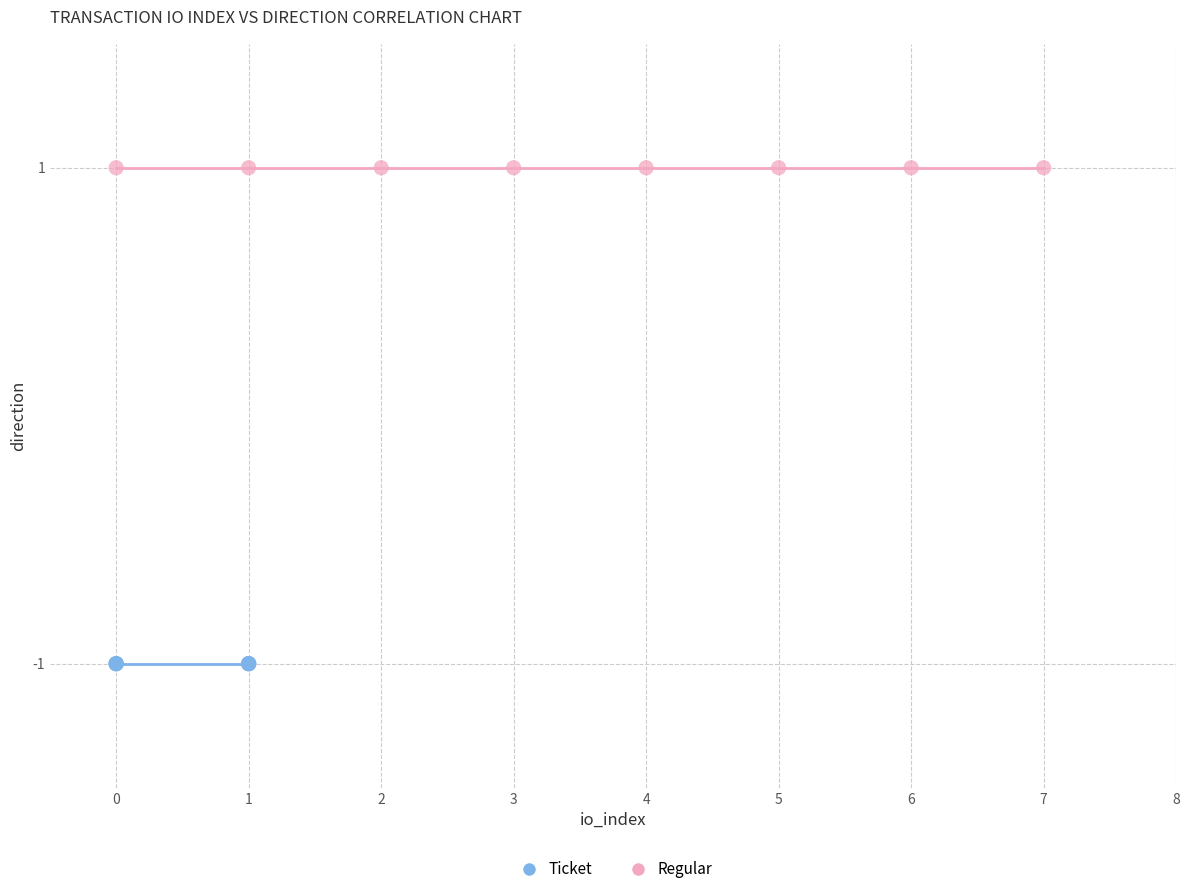

Which series contains the lowest Y value?

Ticket